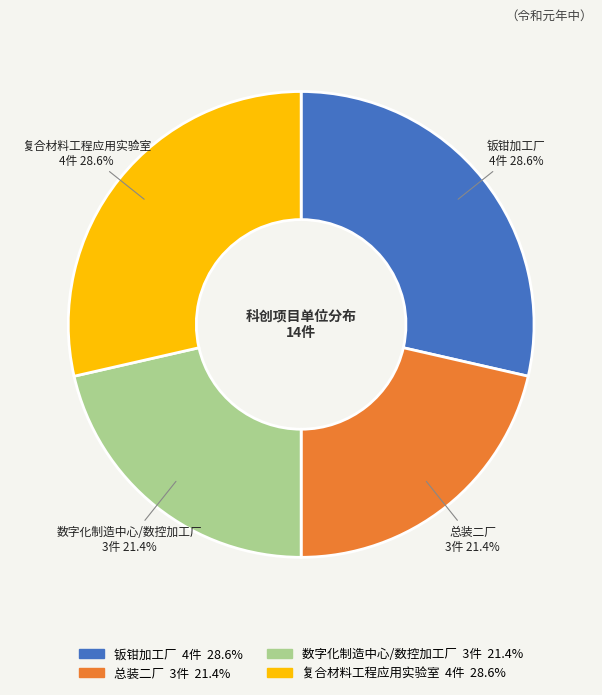

Is the sum of 数字化制造中心/数控加工厂 and 总装二厂 greater than half?

No